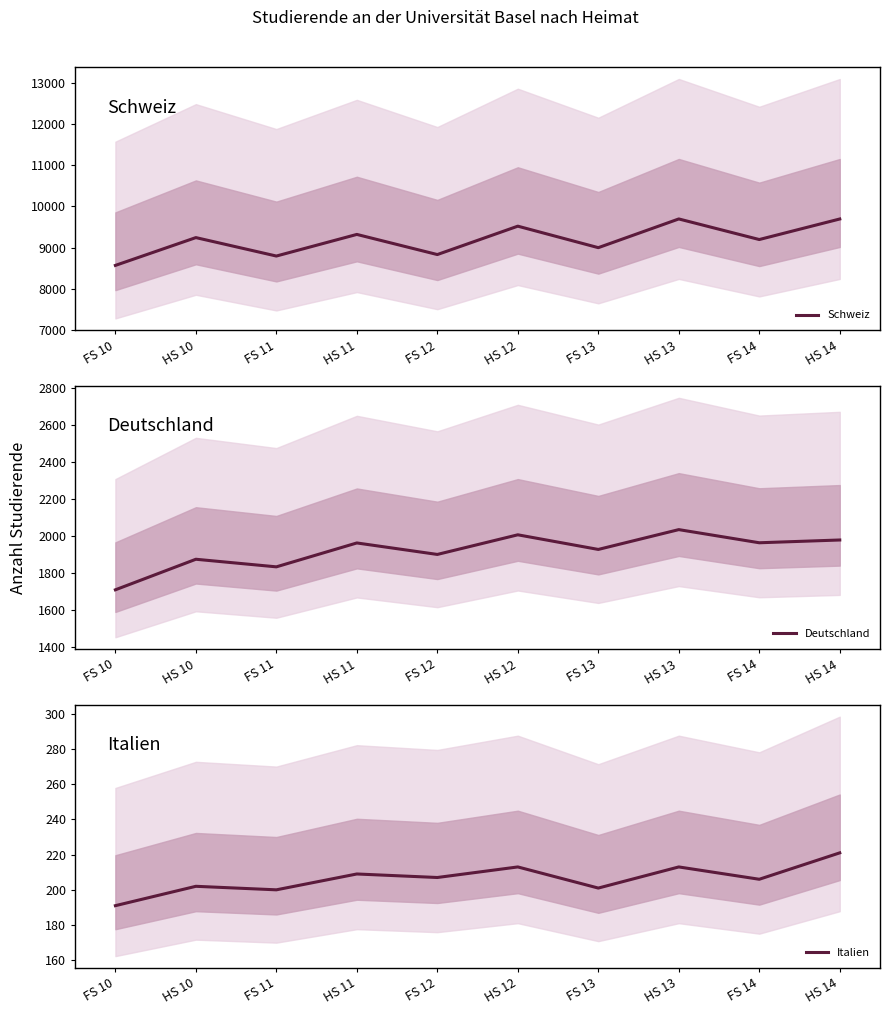

Reading left to right, list all the values displayed in this chart.

Schweiz: FS 10=8567	HS 10=9241	FS 11=8794	HS 11=9318	FS 12=8830	HS 12=9518	FS 13=8997	HS 13=9693	FS 14=9194	HS 14=9692
Deutschland: FS 10=1708	HS 10=1873	FS 11=1832	HS 11=1961	FS 12=1899	HS 12=2005	FS 13=1926	HS 13=2033	FS 14=1962	HS 14=1977
Italien: FS 10=191	HS 10=202	FS 11=200	HS 11=209	FS 12=207	HS 12=213	FS 13=201	HS 13=213	FS 14=206	HS 14=221